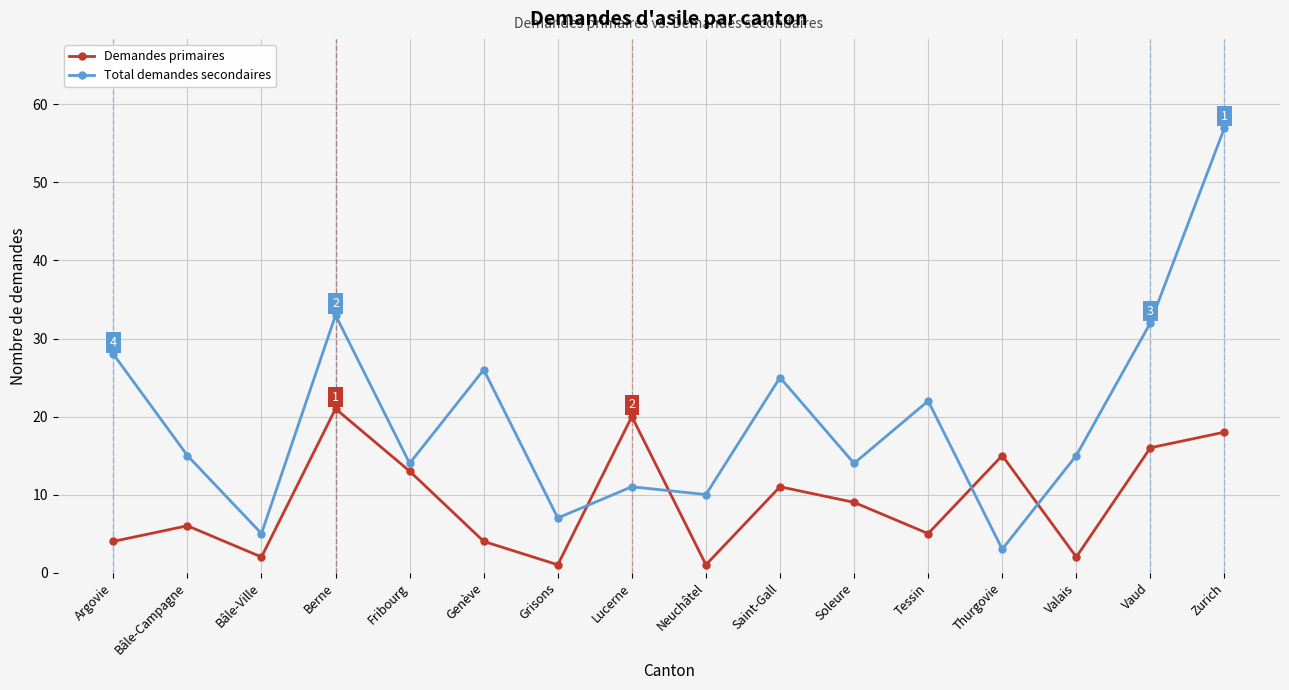

What is the sum of the Total demandes secondaires values at Thurgovie and Argovie?

31